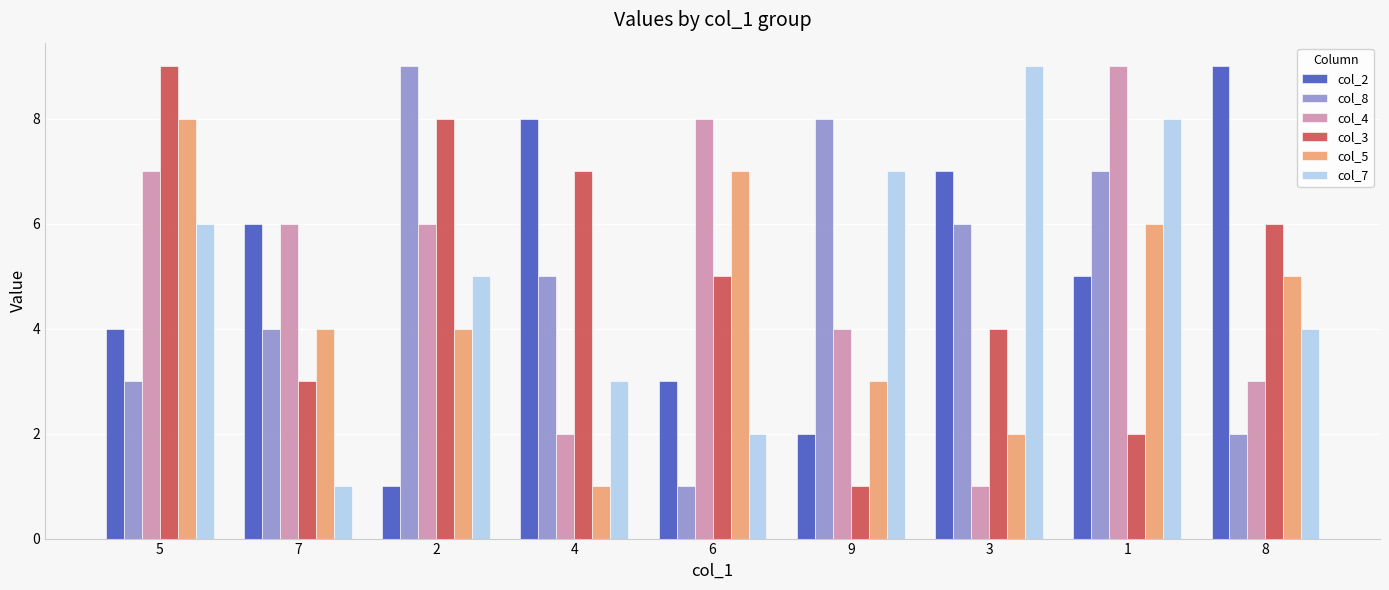

Read the col_3 value at 1.

2